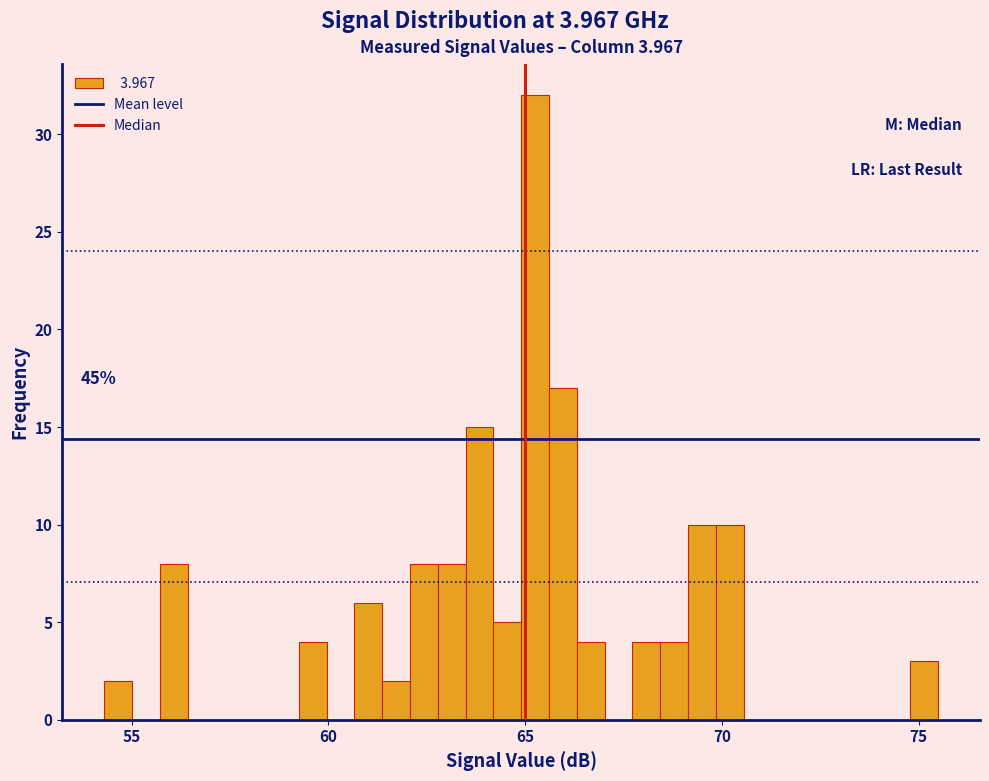

Around what value on the x-axis is the tallest bar? Give the approximate position of its centre, as read against the axis.

65.5